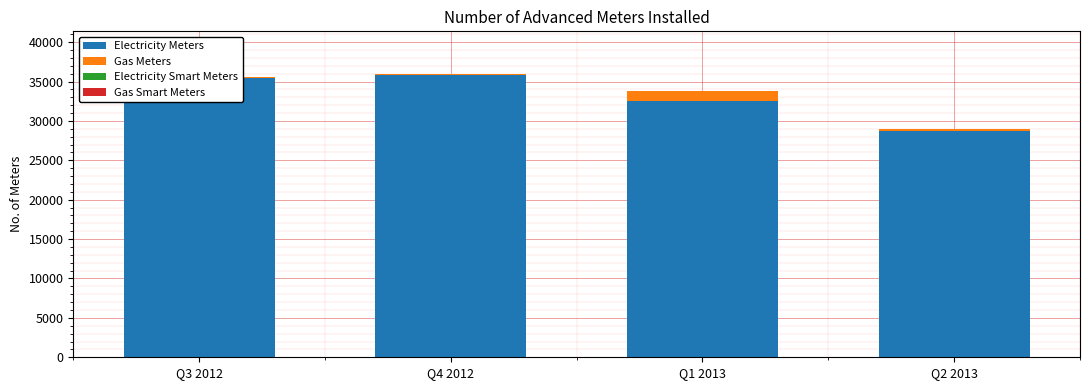

What is the difference between the second highest and minimum values in the Electricity Meters series?

6733